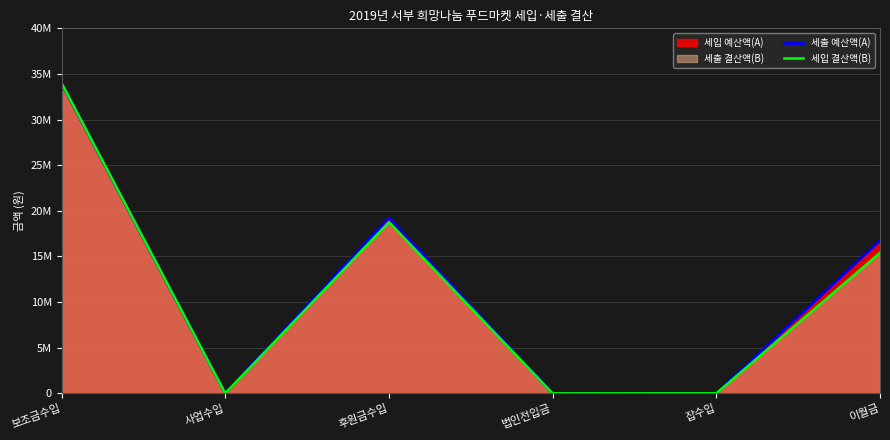

What is the value of the 세출 예산액(A) point at the 1st from the left?

33951000